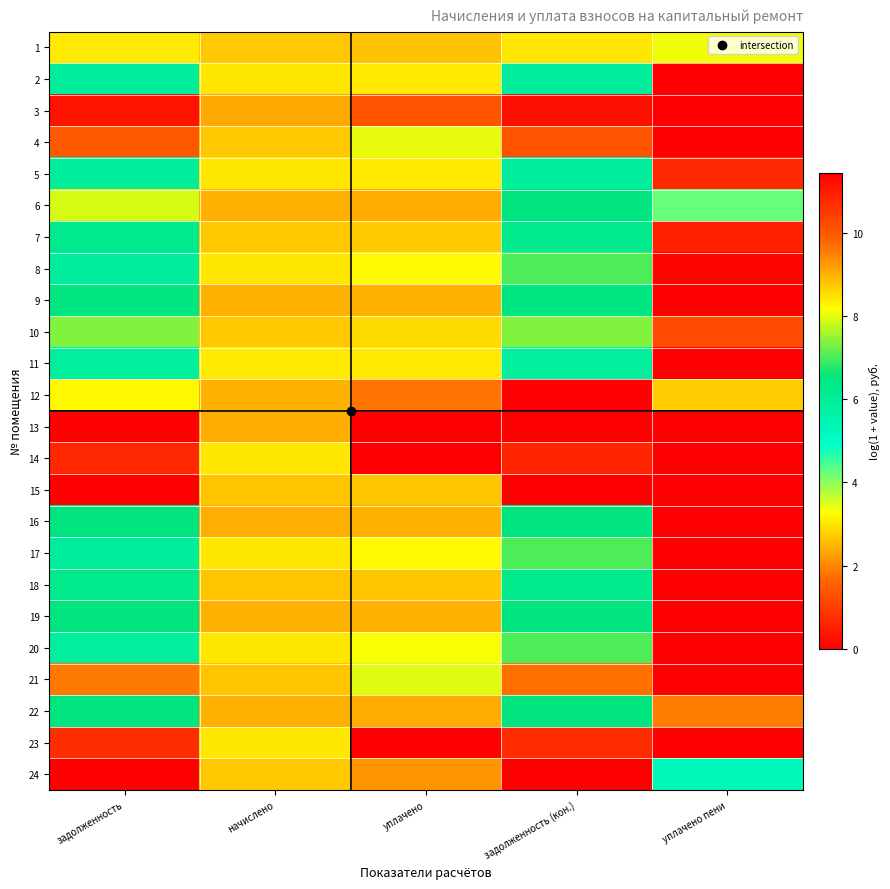

Which series changed the most between задолженность (кон.) and уплачено пени?

13